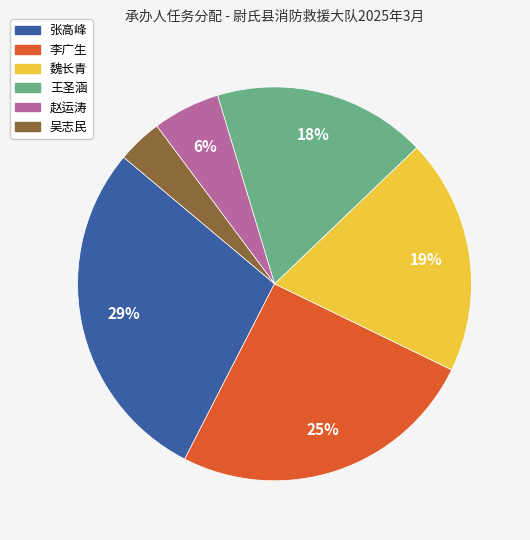

To the nearest percent, what is the average slice percentage?

17%